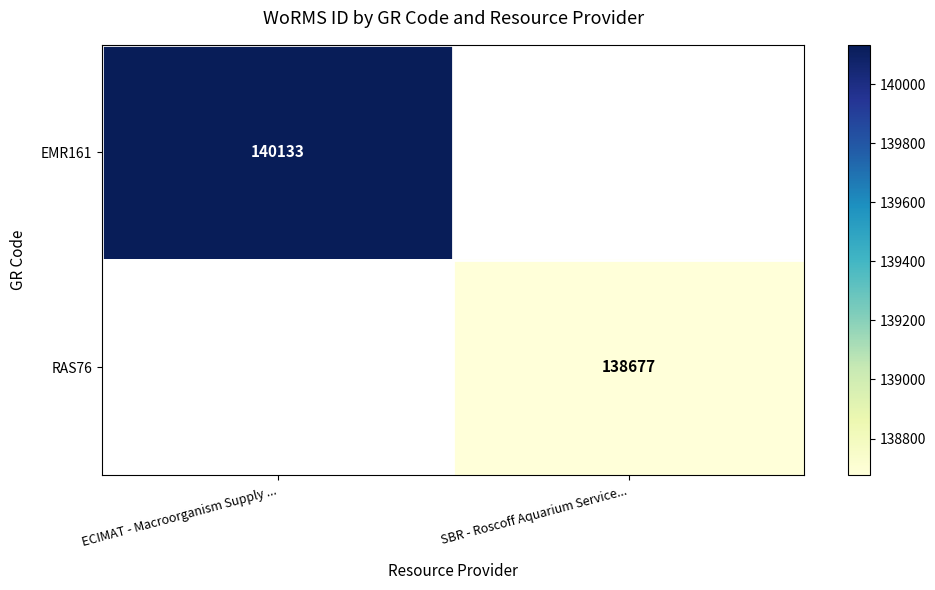

The RAS76 series shows 138677 at SBR - Roscoff Aquarium Service.... True or false?

True